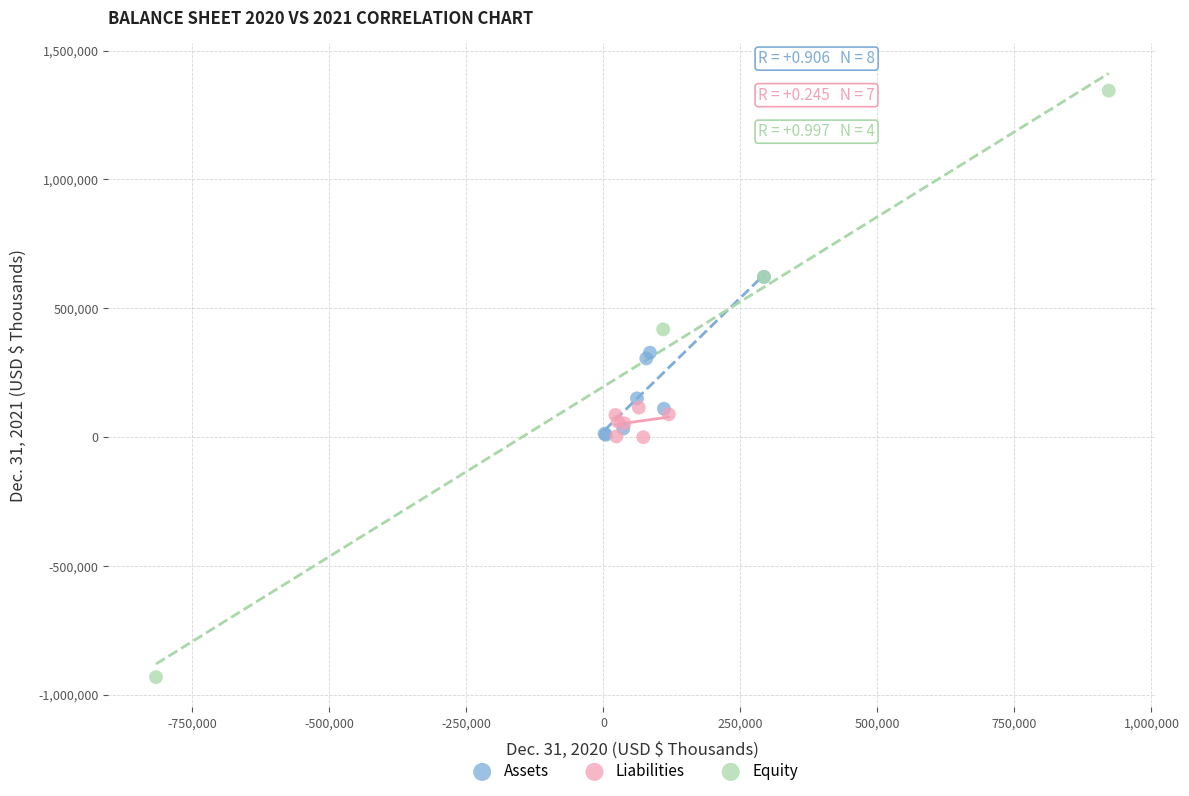

Which series has the widest spread of Y values?

Equity